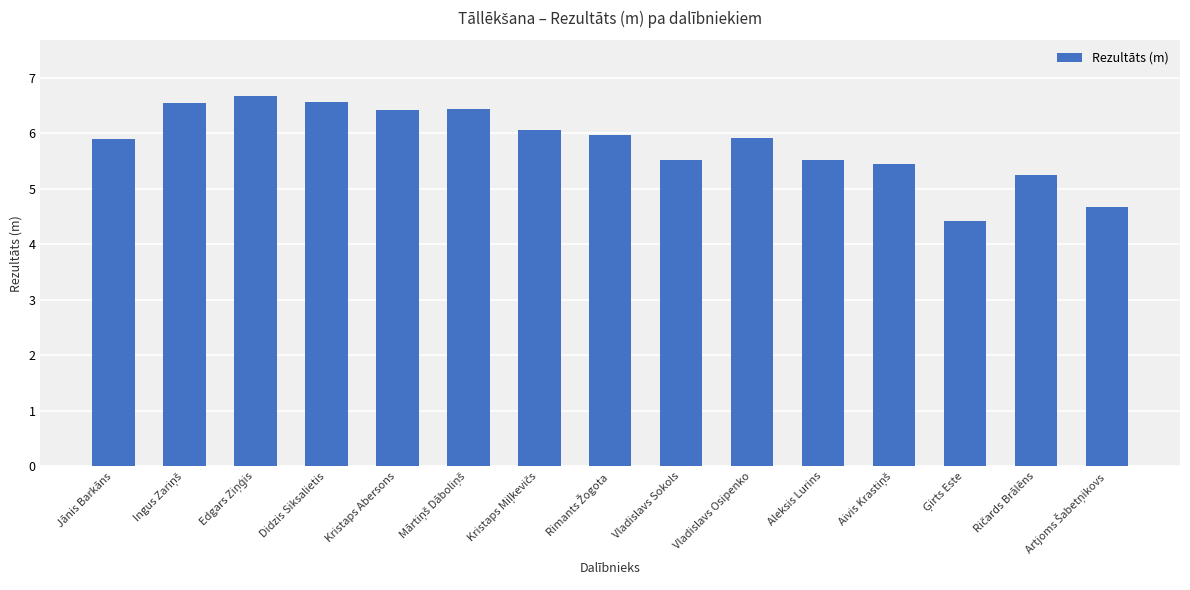

What is the difference between the maximum and second lowest values?

2.0